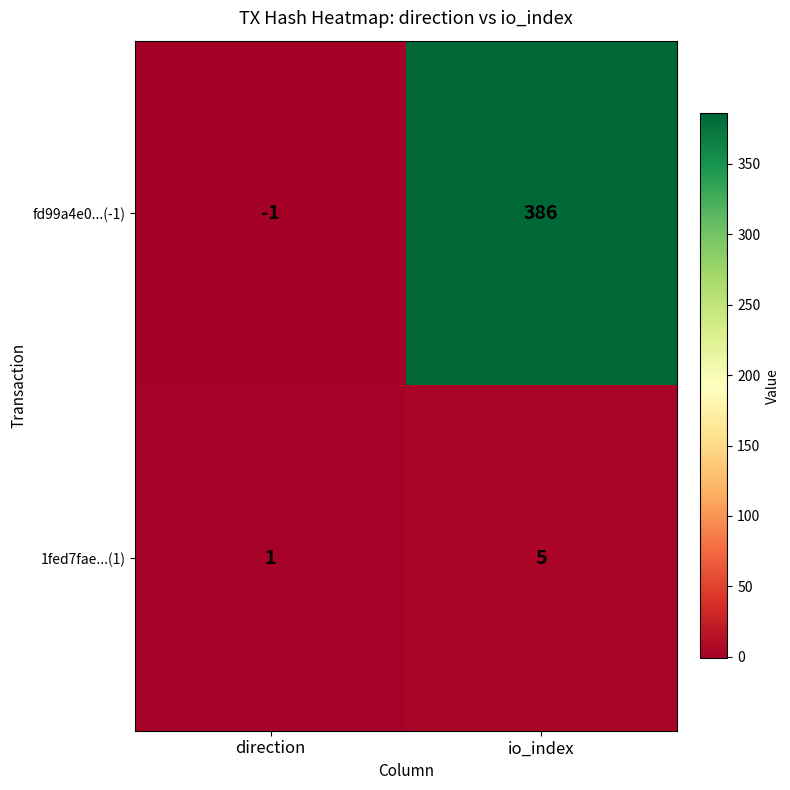

Reading left to right, extract all data points from this chart.

fd99a4e0...(-1): -1	386
1fed7fae...(1): 1	5